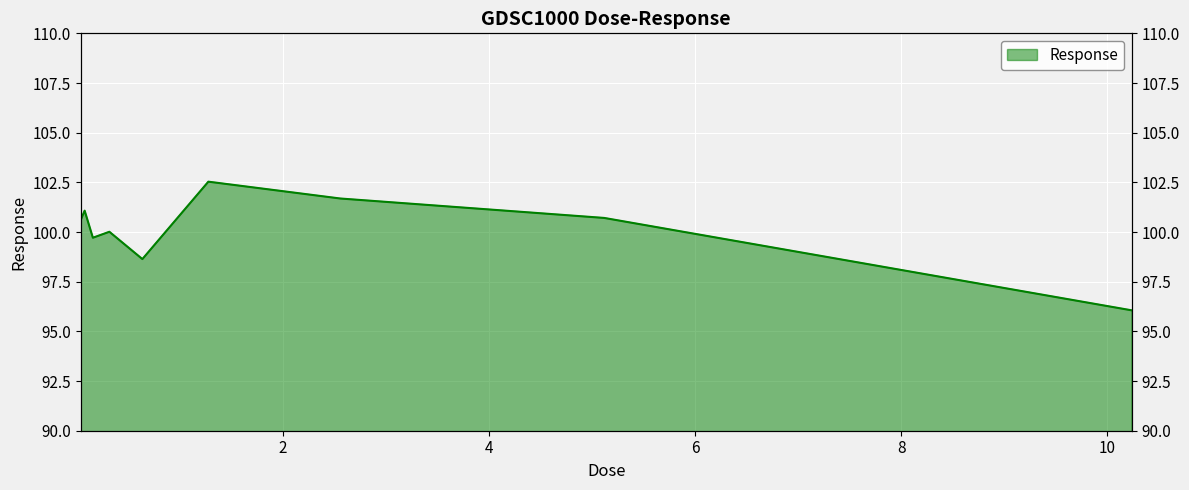

What position from the right is 0.64?

5